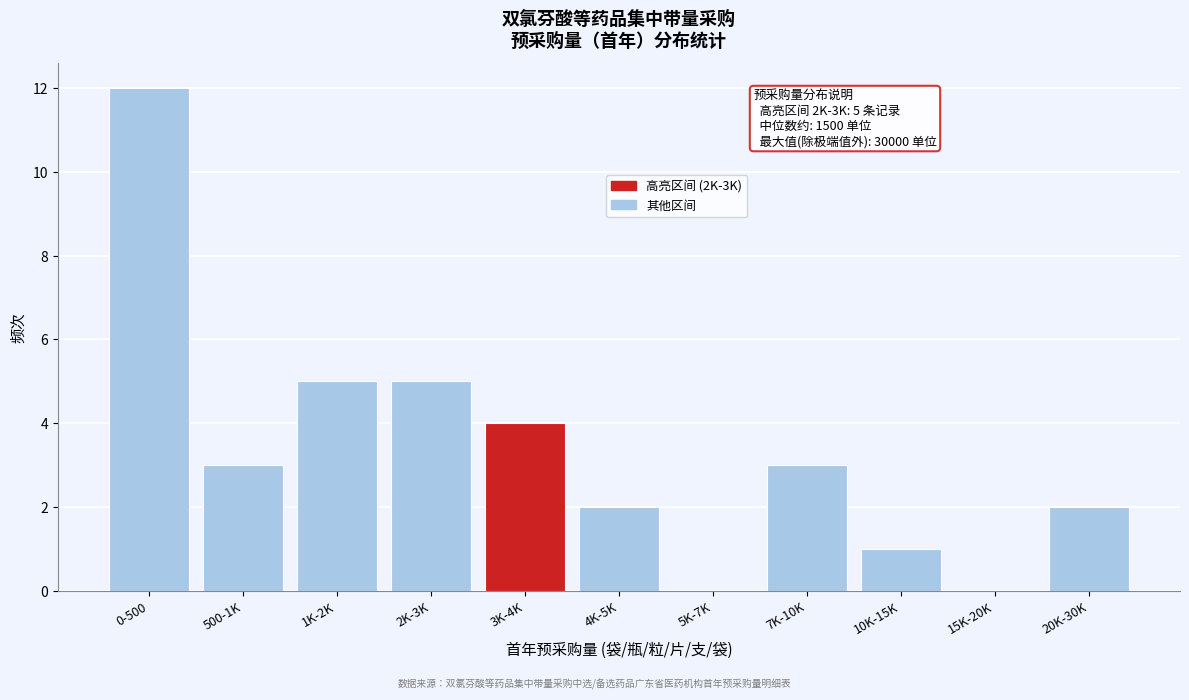

Reading right to left, what are all the values shown in this chart?

20K-30K=2	15K-20K=0	10K-15K=1	7K-10K=3	5K-7K=0	4K-5K=2	3K-4K=4	2K-3K=5	1K-2K=5	500-1K=3	0-500=12